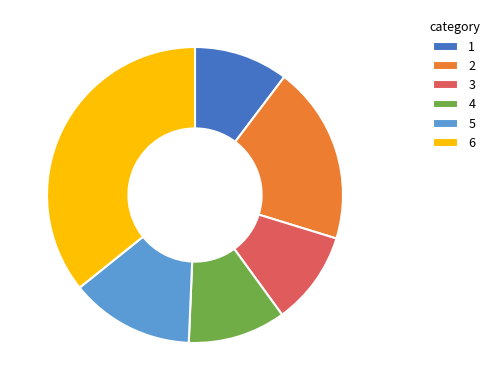

The 3 slice represents 10% of the pie. True or false?

True